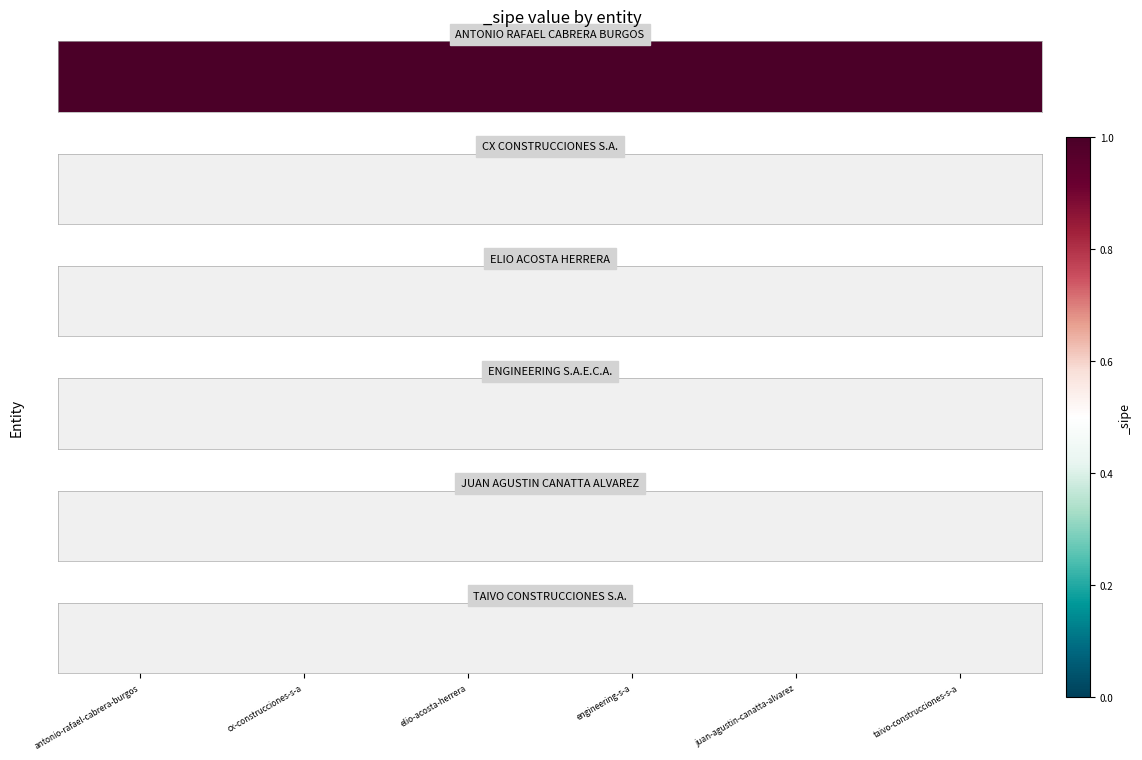

List the labels in order of value, largest first.

antonio-rafael-cabrera-burgos, cx-construcciones-s-a, elio-acosta-herrera, engineering-s-a, juan-agustin-canatta-alvarez, taivo-construcciones-s-a